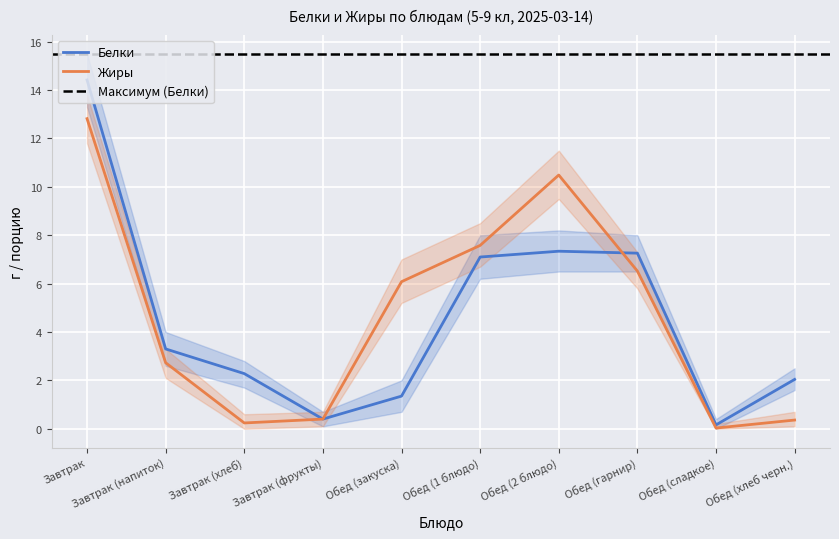

What is the total value across all series at Обед (гарнир)?

13.8